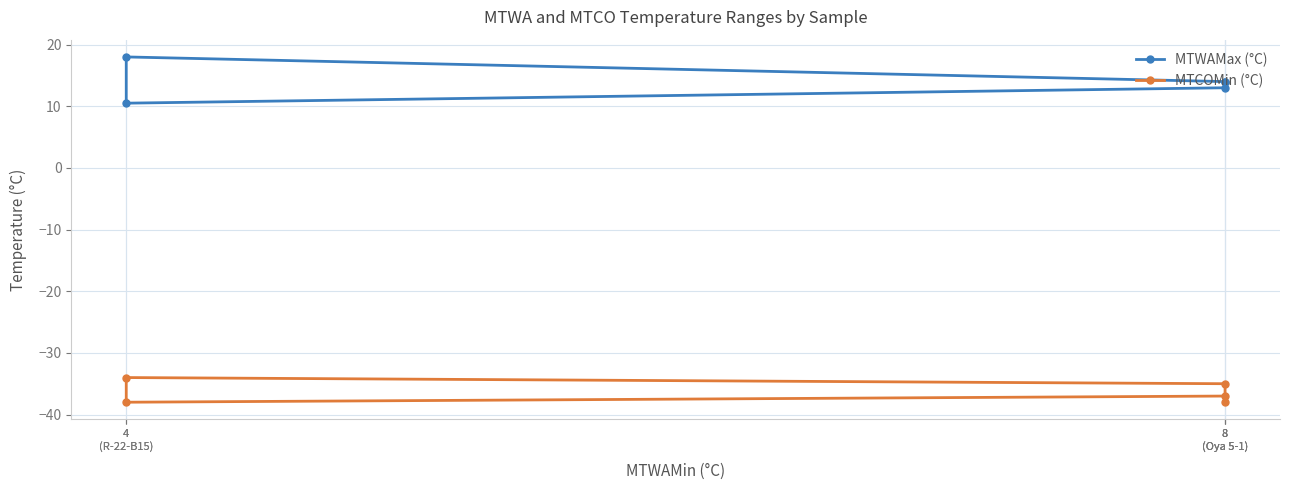

What is the total value across all series at 8
(Oya 5-1)?

-24.0